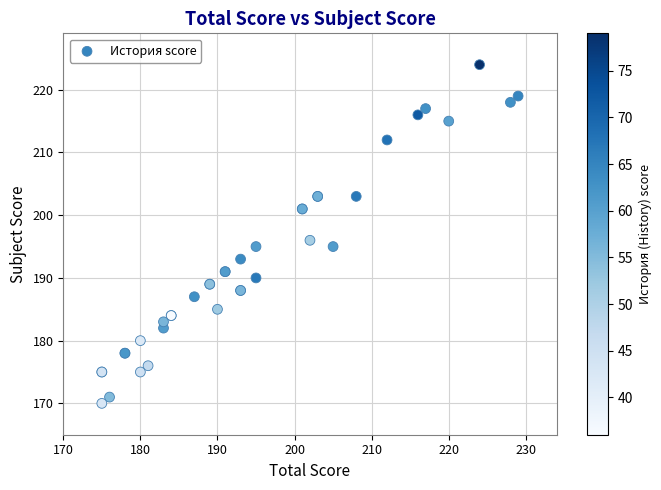

What Y value in the scatter plot is closest to 197?

196